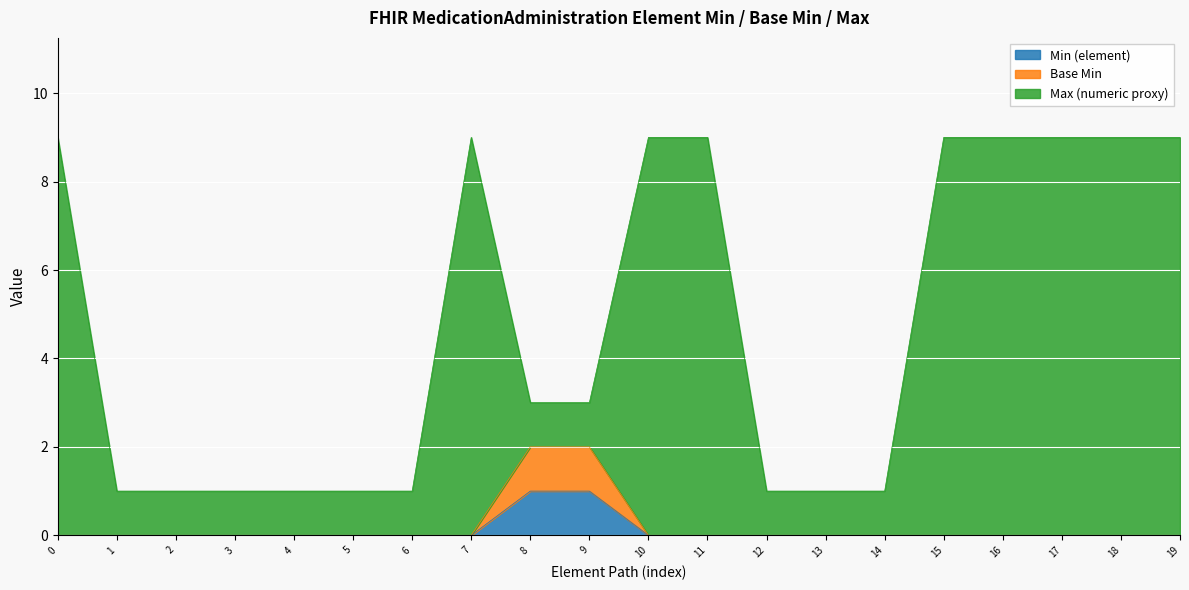

Which series has the largest total across all categories?

Max (numeric proxy)